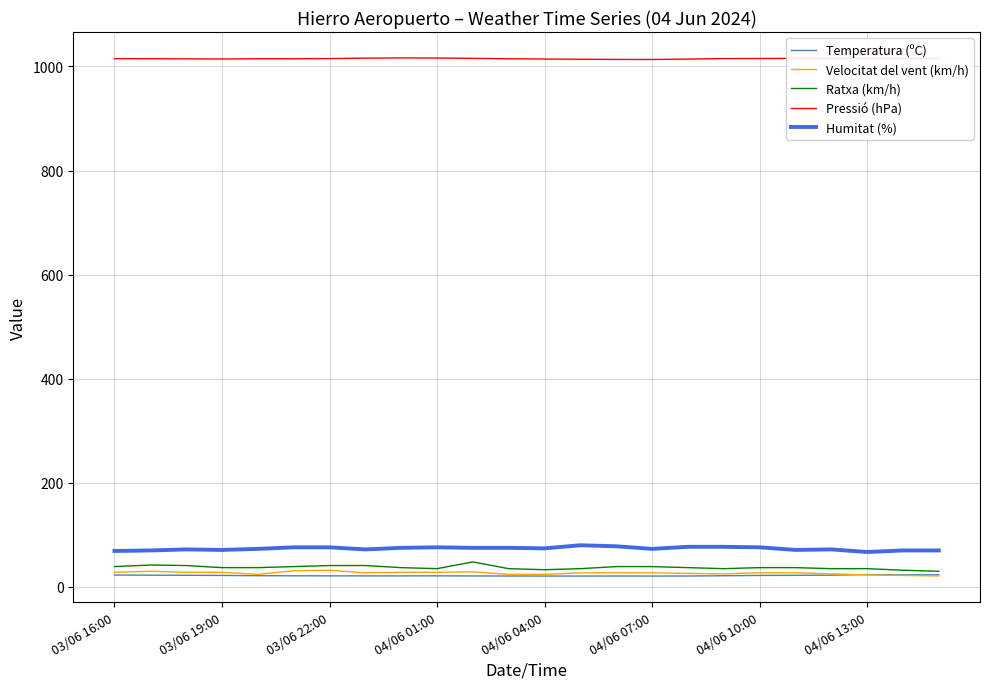

What is the difference between the second highest and second lowest values in the Pressió (hPa) series?

2.7